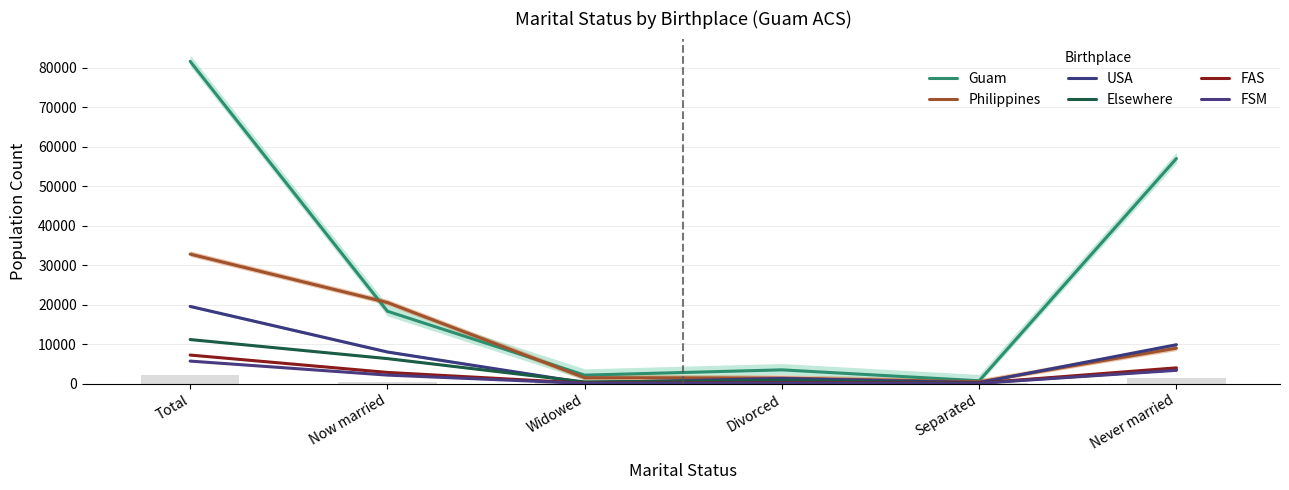

What is the highest value of the FSM series?

5690